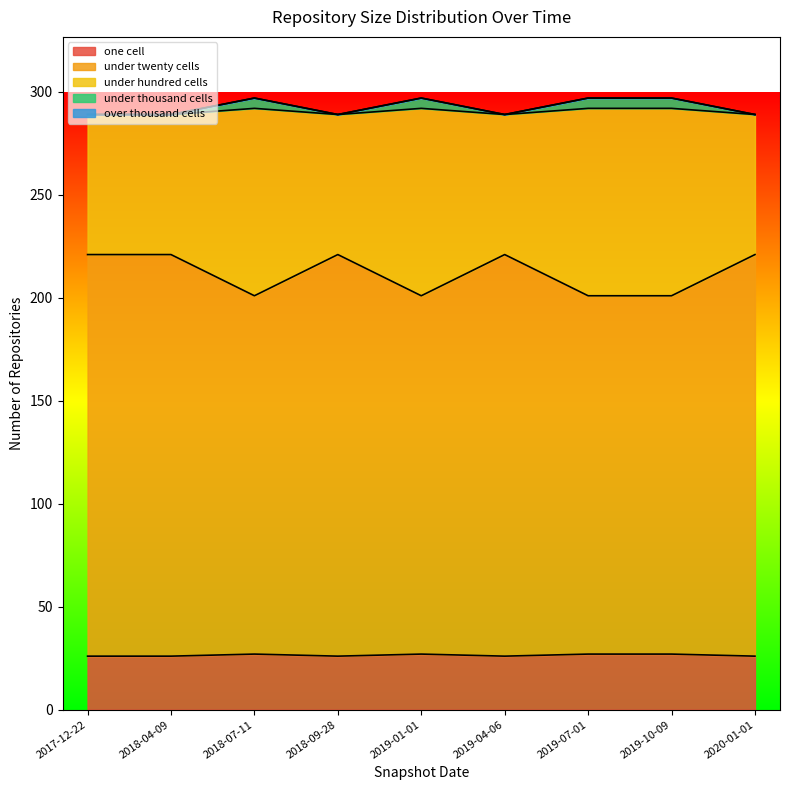

How many lines are shown in the chart?

5